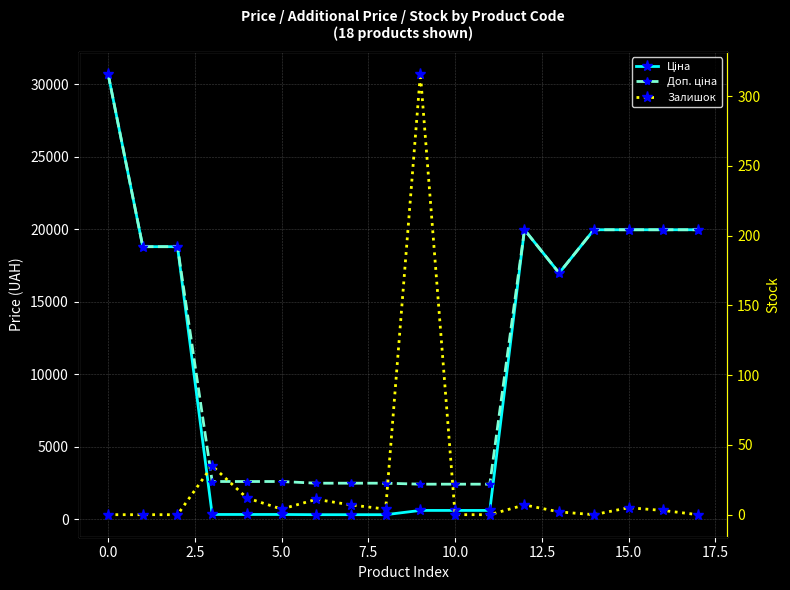

True or false: Залишок and Ціна intersect in this chart.

False